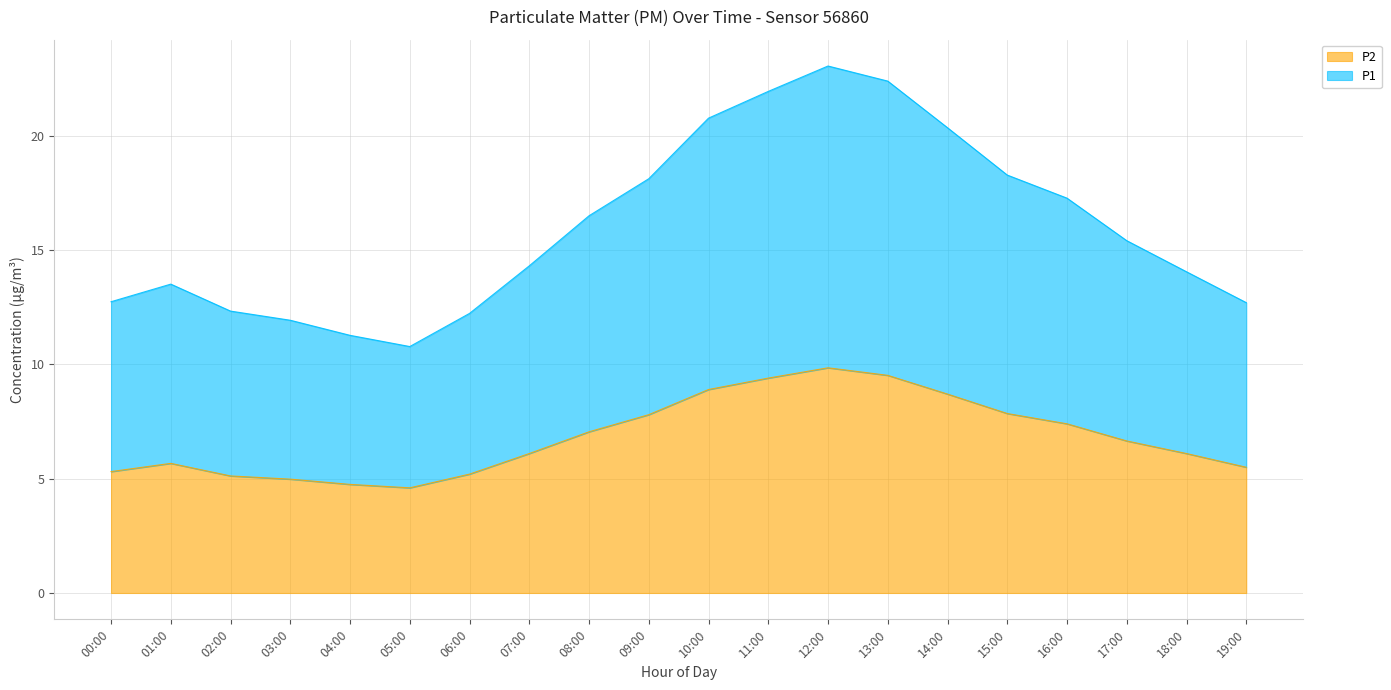

Where is the first local maximum for P1?

01:00